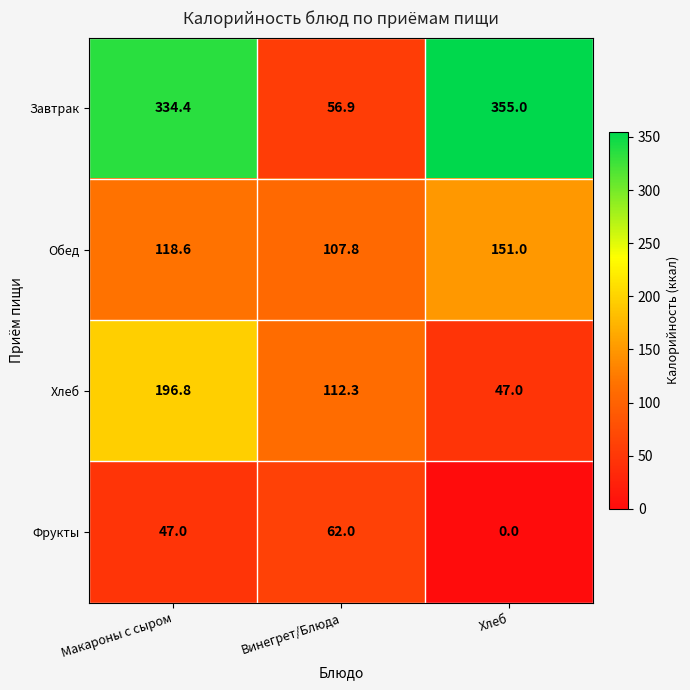

At how many categories does at least one series exceed 140?

2